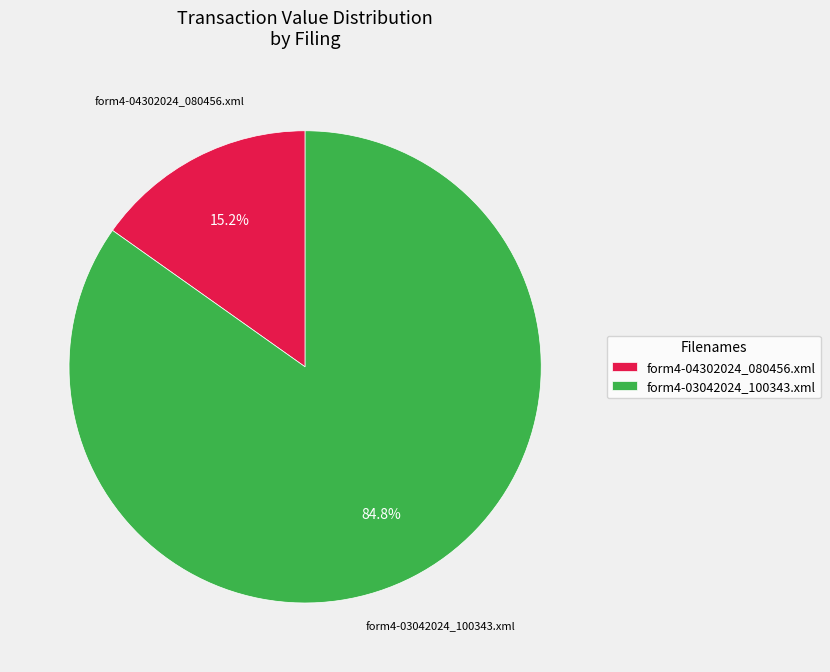

What is the total percentage of form4-03042024_100343.xml and form4-04302024_080456.xml?

100.0%